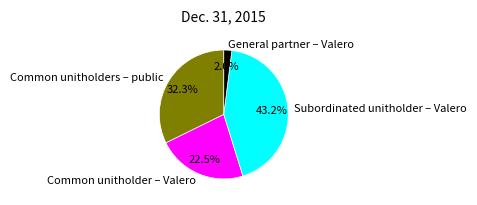

The Common unitholders – public slice represents 26% of the pie. True or false?

False